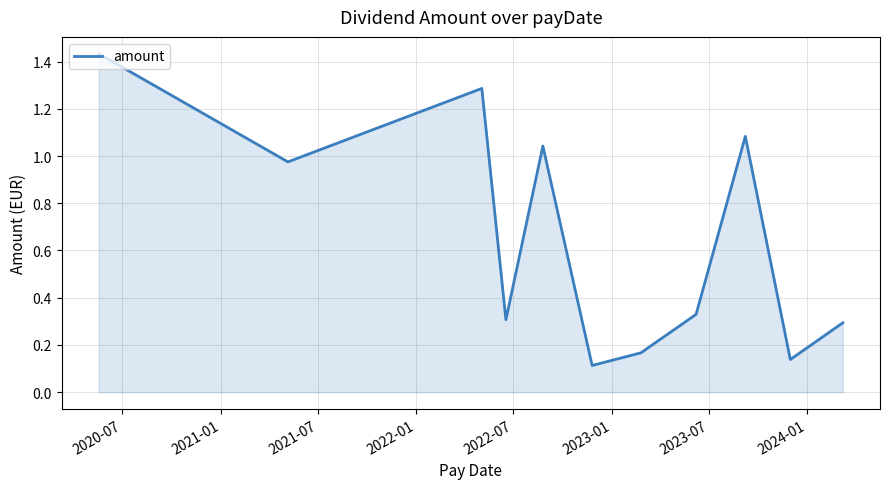

What is the difference between the maximum and minimum values?

1.3